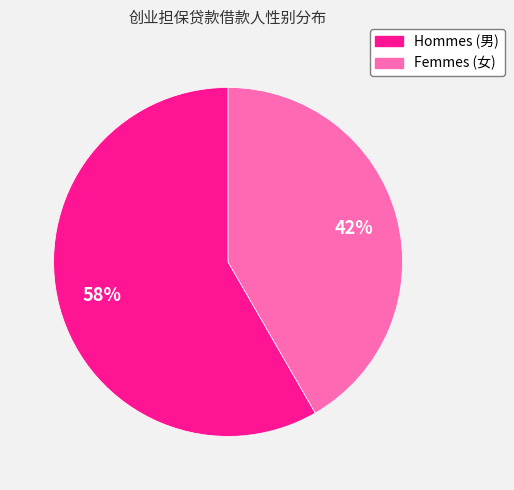

To the nearest percent, what is the average slice percentage?

50%